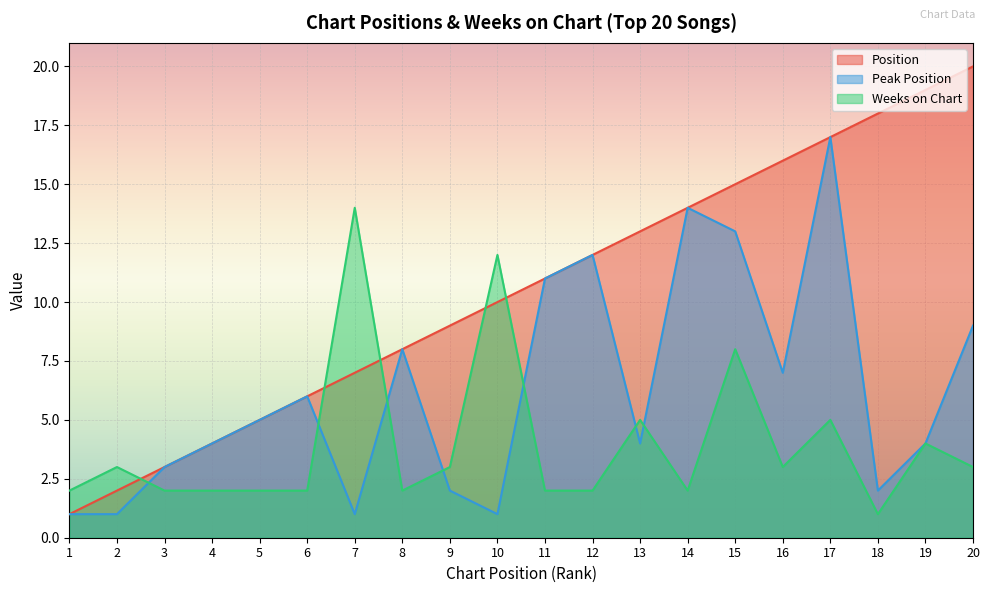

Does the chart display data point markers on the line(s)?

No